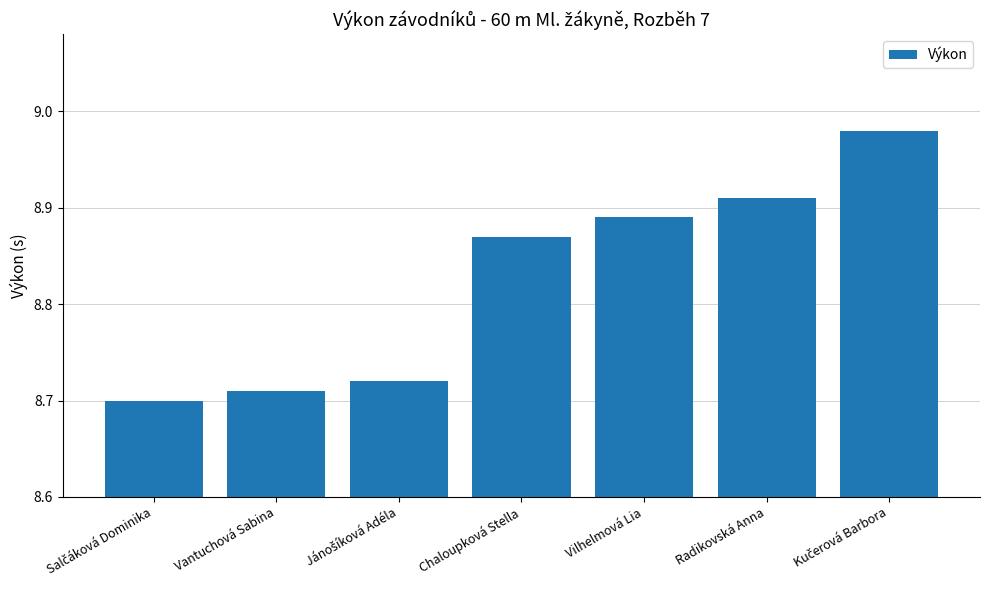

What is the difference between the second highest and second lowest values?

0.2